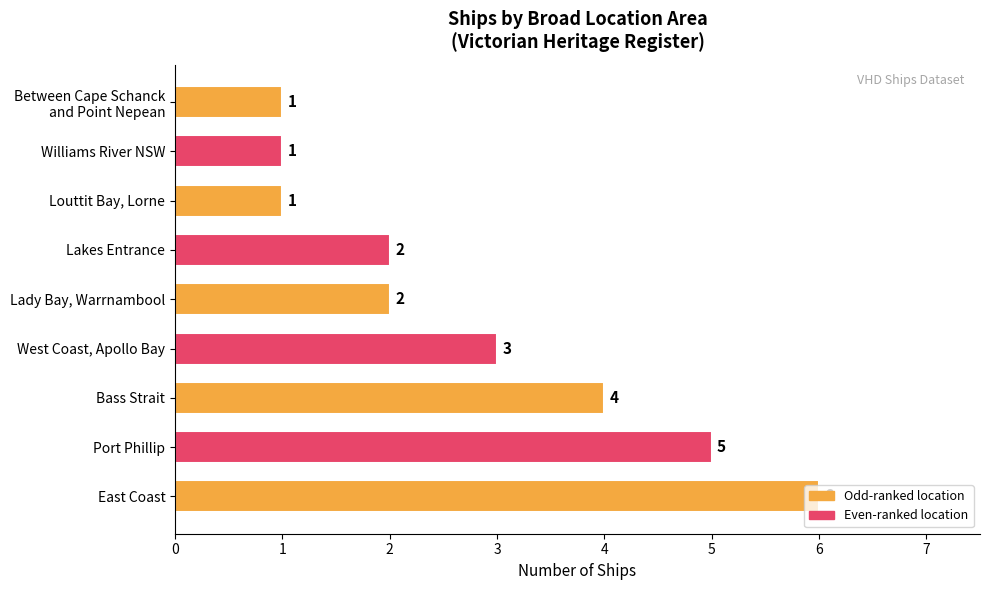

Does the chart contain stacked bars?

No